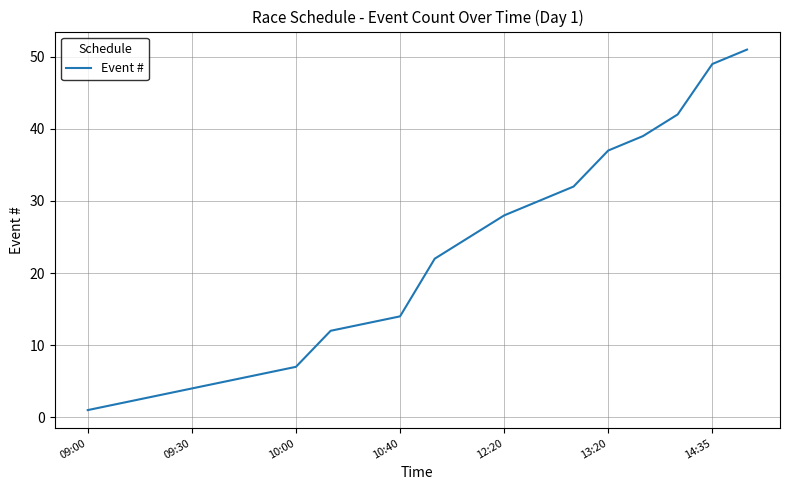

What is the greatest value displayed?

51